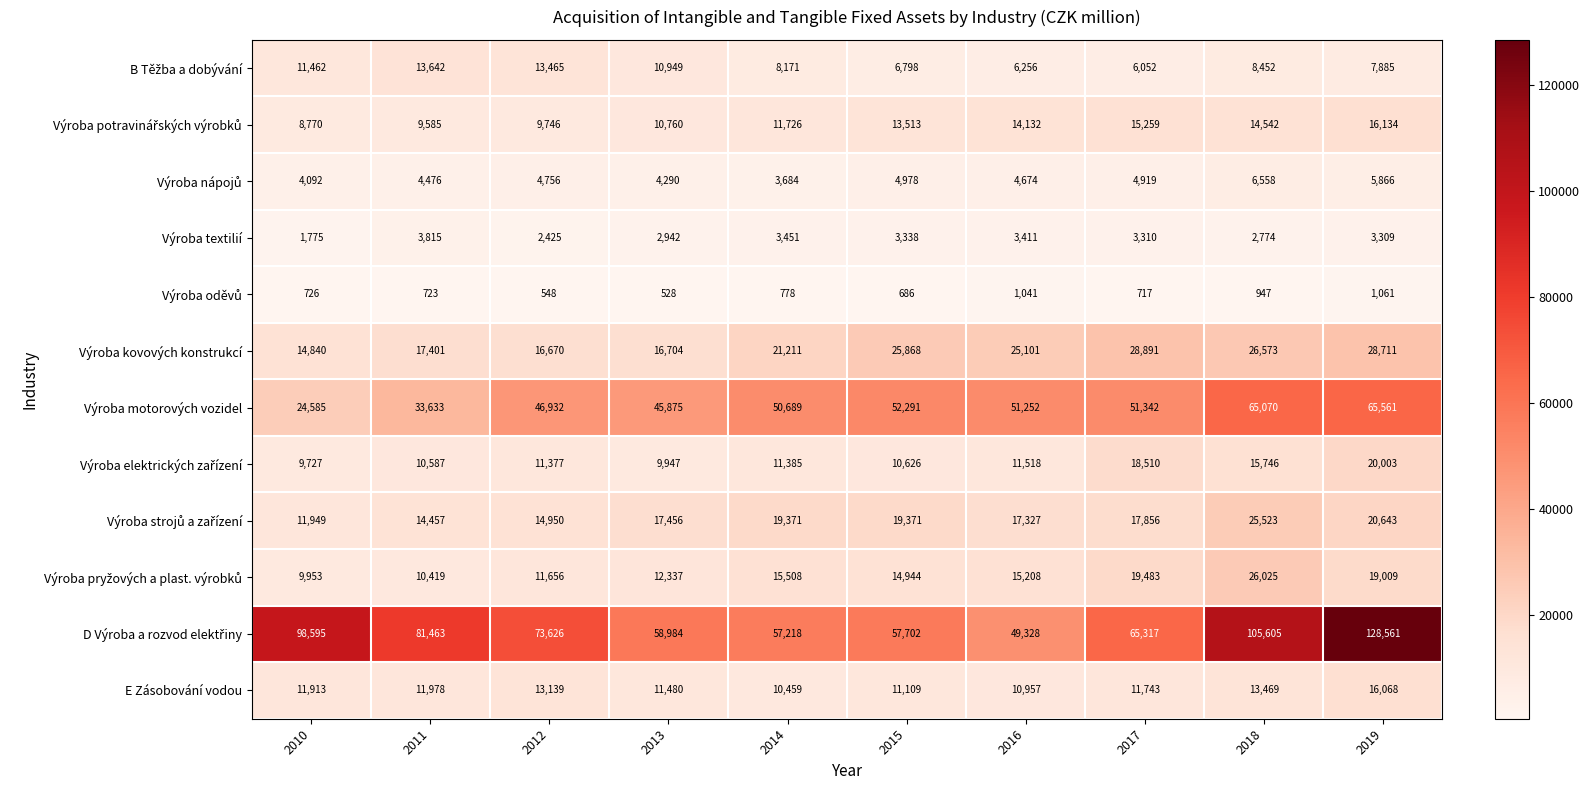

The value of E Zásobování vodou at 2013 is 4472. True or false?

False